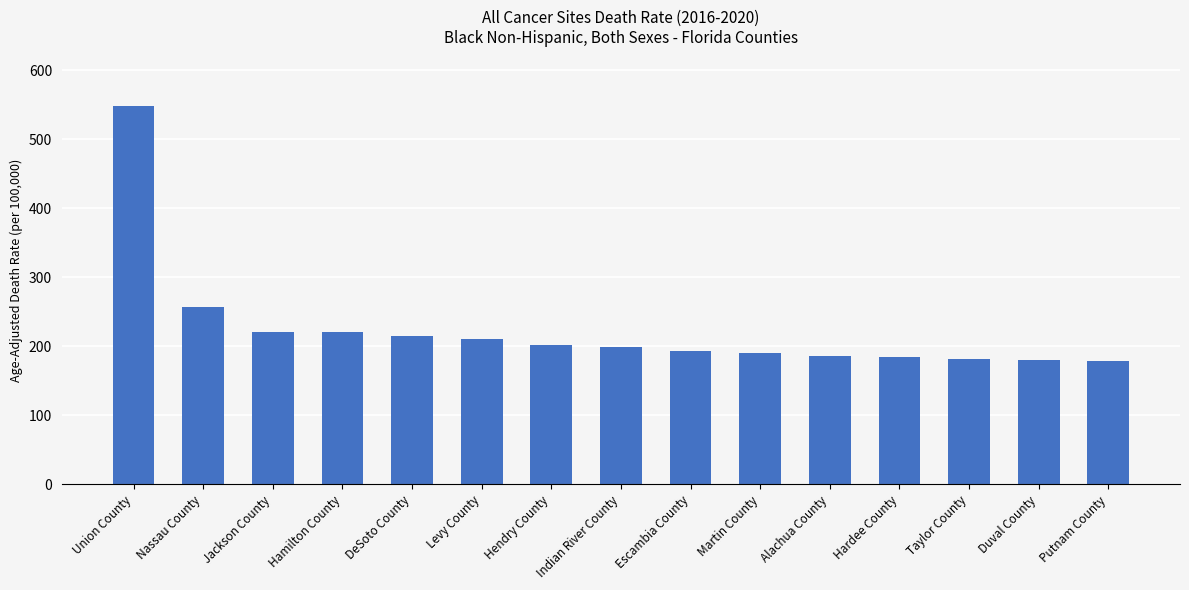

What is the greatest value displayed?

548.3